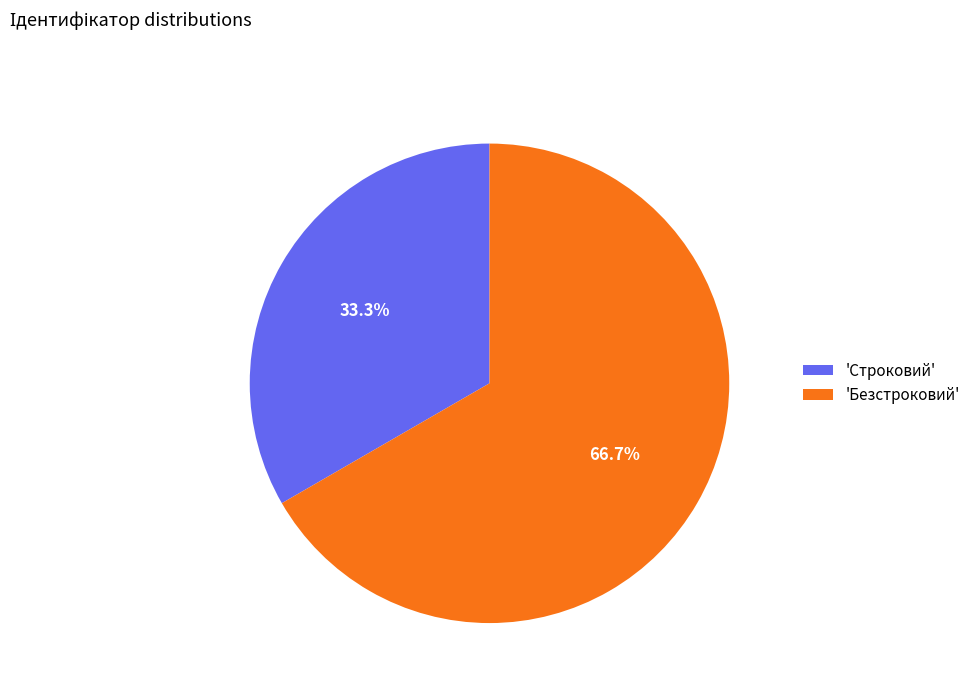

How many segments does this pie chart have?

2